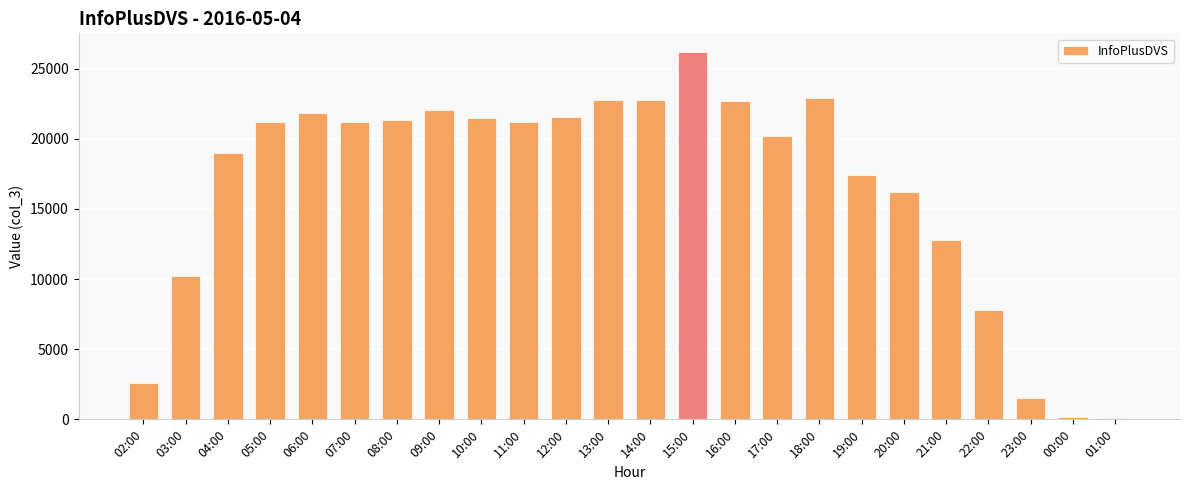

How many categories are shown in the chart?

24